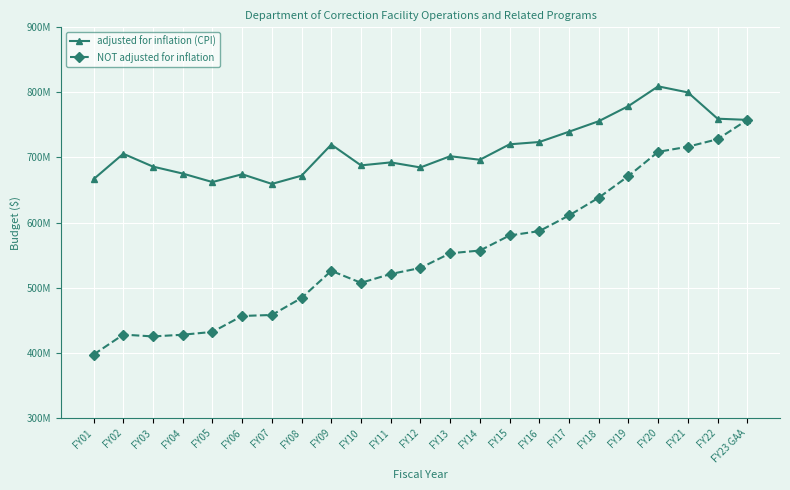

Where is the first local maximum for adjusted for inflation (CPI)?

FY02